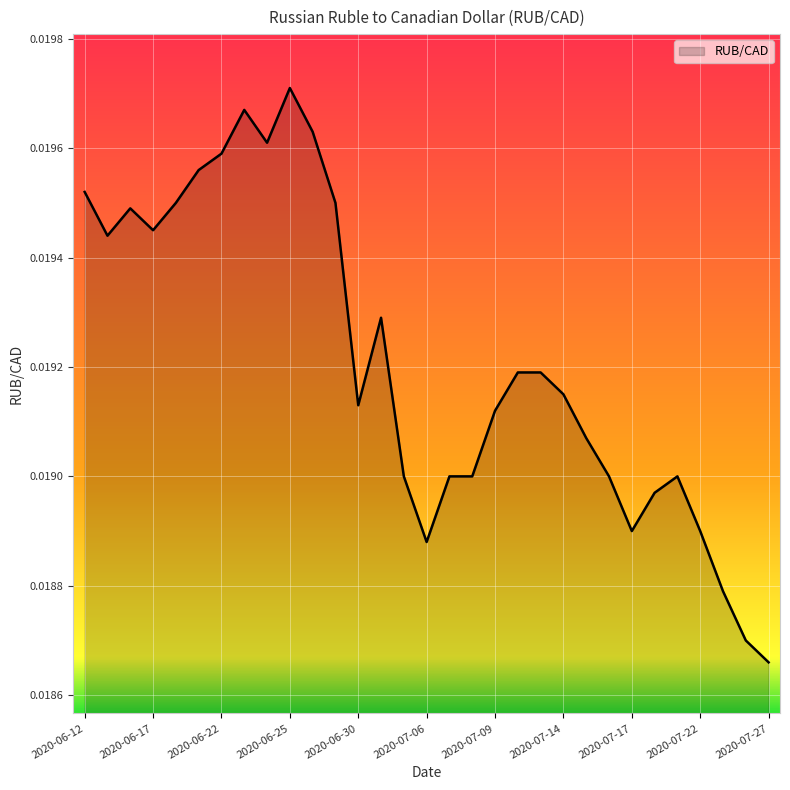

What is the label of the 2nd point from the right?

2020-07-24